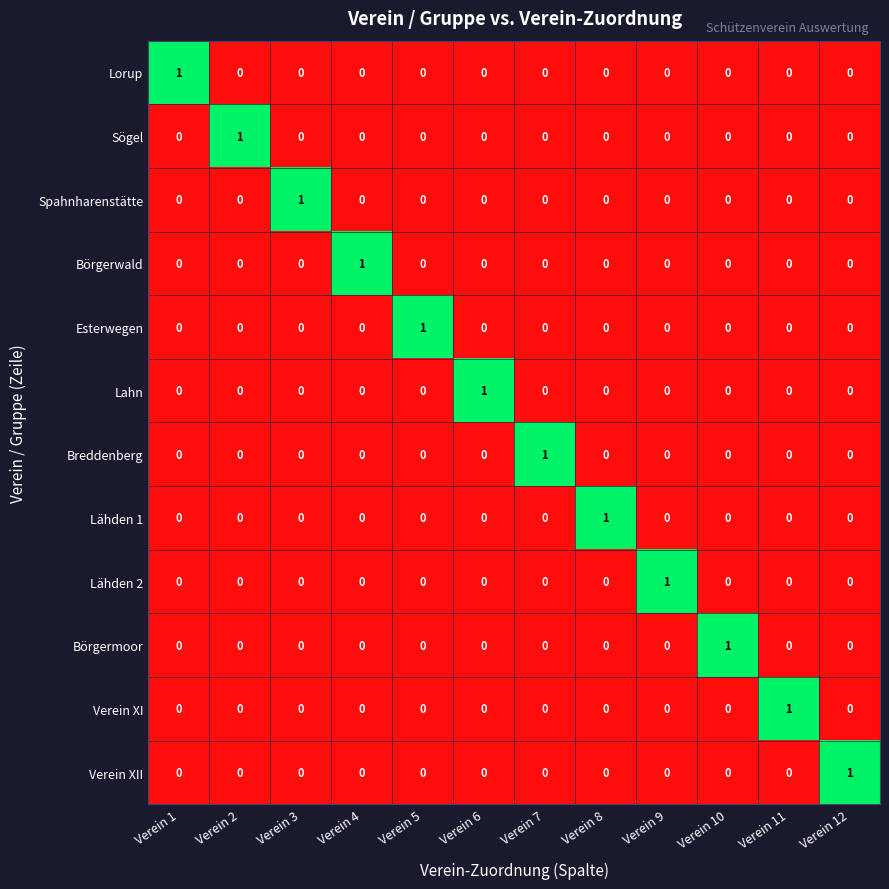

Is the value of Verein XI at Verein 11 greater than the value of Lähden 2 at Verein 12?

Yes